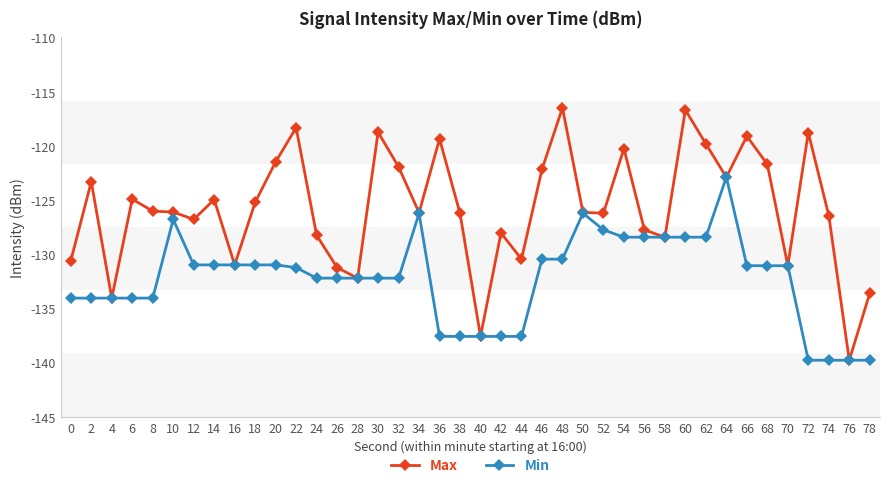

Is it true that Max equals -126.0 at 8?

True